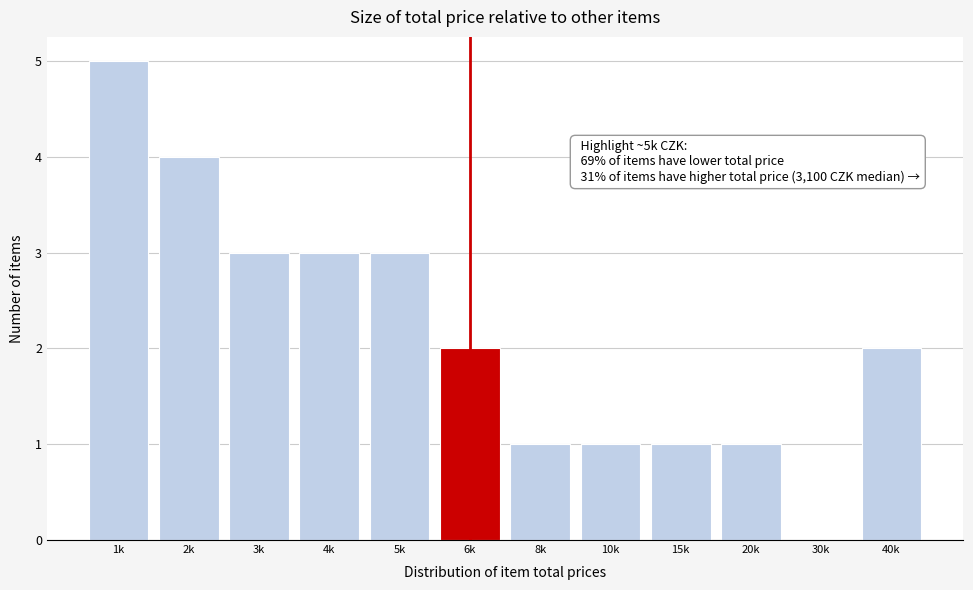

Reading left to right, list all the values displayed in this chart.

1k=5	2k=4	3k=3	4k=3	5k=3	6k=2	8k=1	10k=1	15k=1	20k=1	30k=0	40k=2